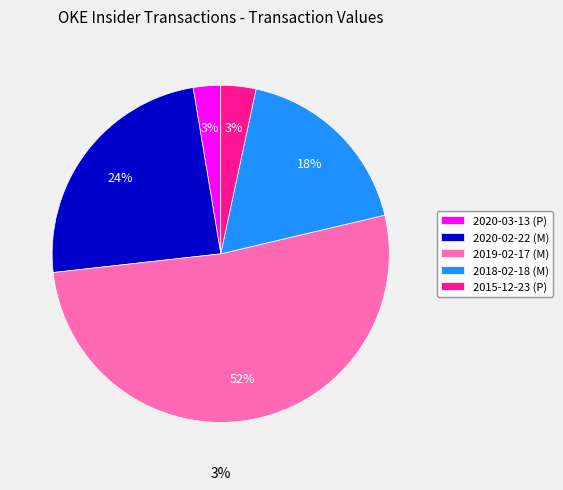

To the nearest percent, what portion does 2015-12-23 (P) represent?

3%